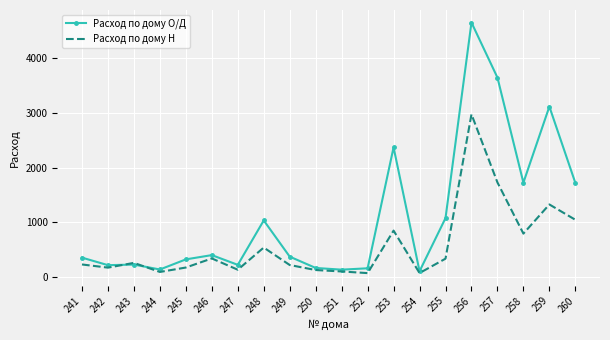

Rank the series at 258 from highest to lowest value.

Расход по дому О/Д, Расход по дому Н